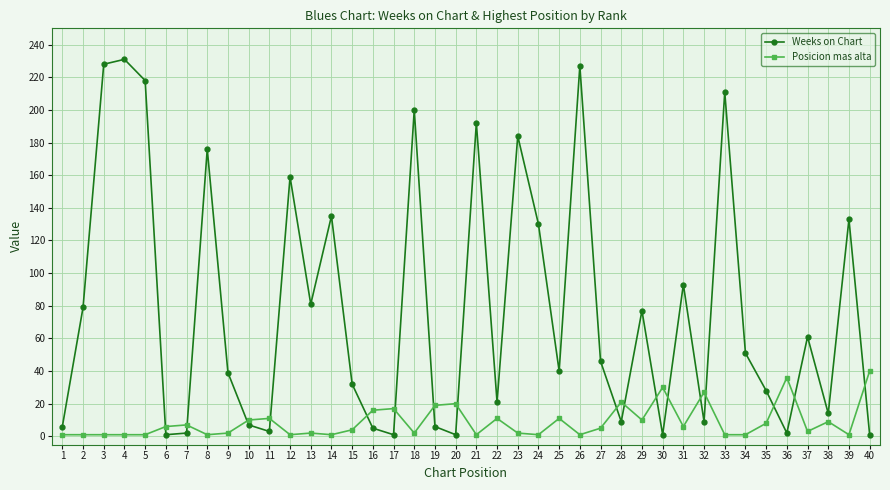

Which series has the largest range (max minus min)?

Weeks on Chart